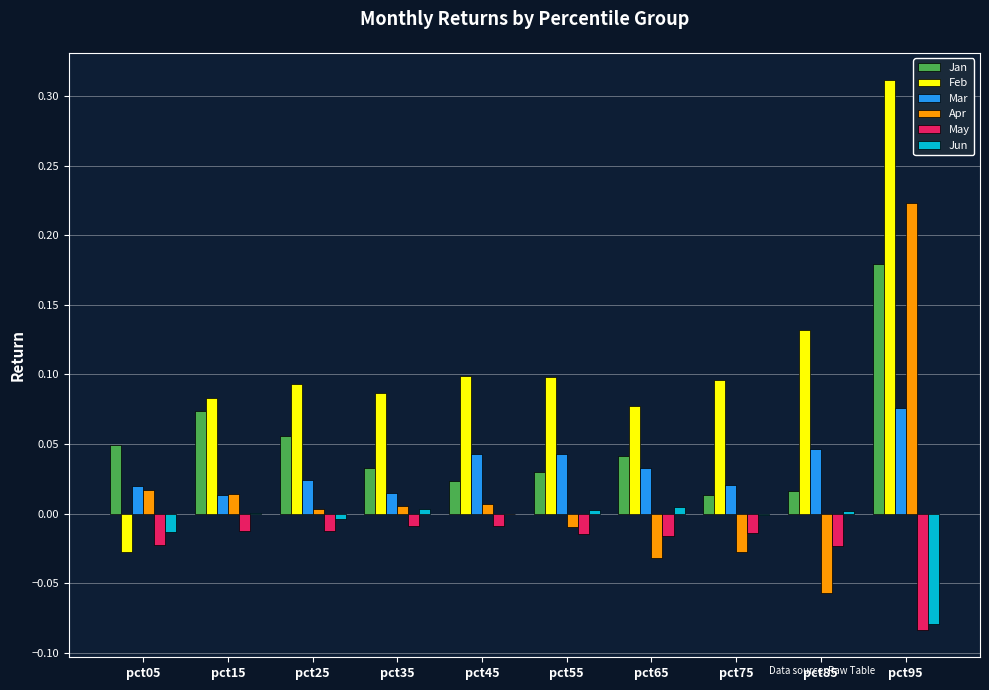

Which label corresponds to the largest value in the chart?

pct95